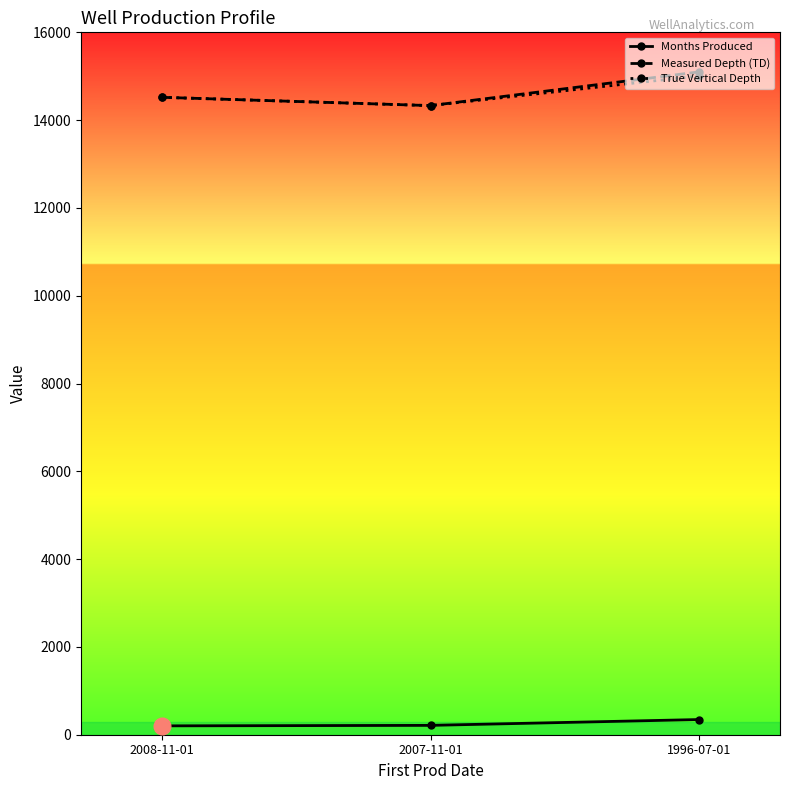

What is the value of the True Vertical Depth point at the 2nd from the left?

14331.0